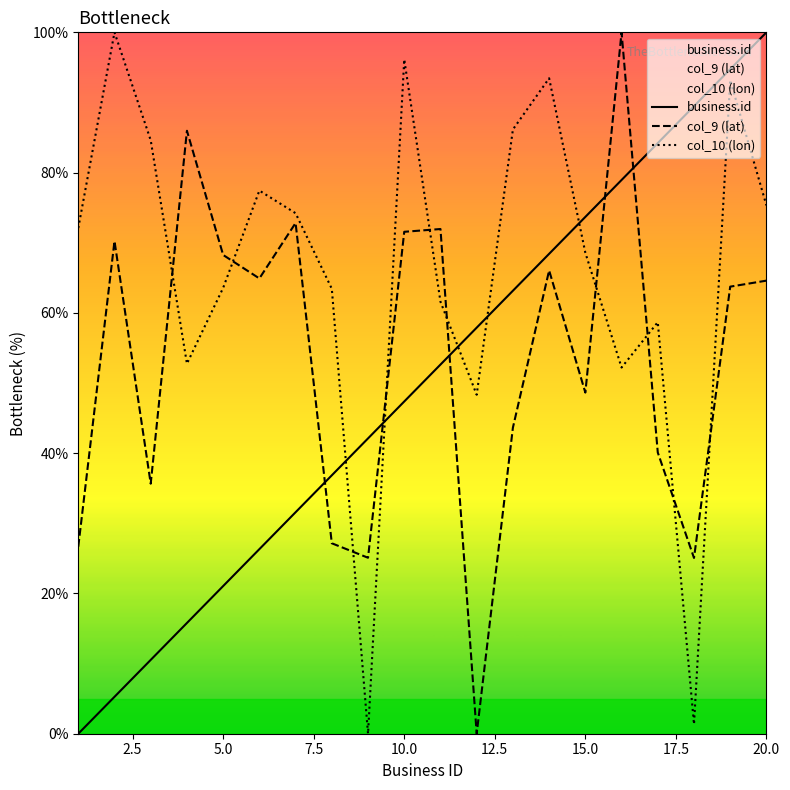

True or false: col_9 (lat) has a value of 16.6 at 10.0.

False